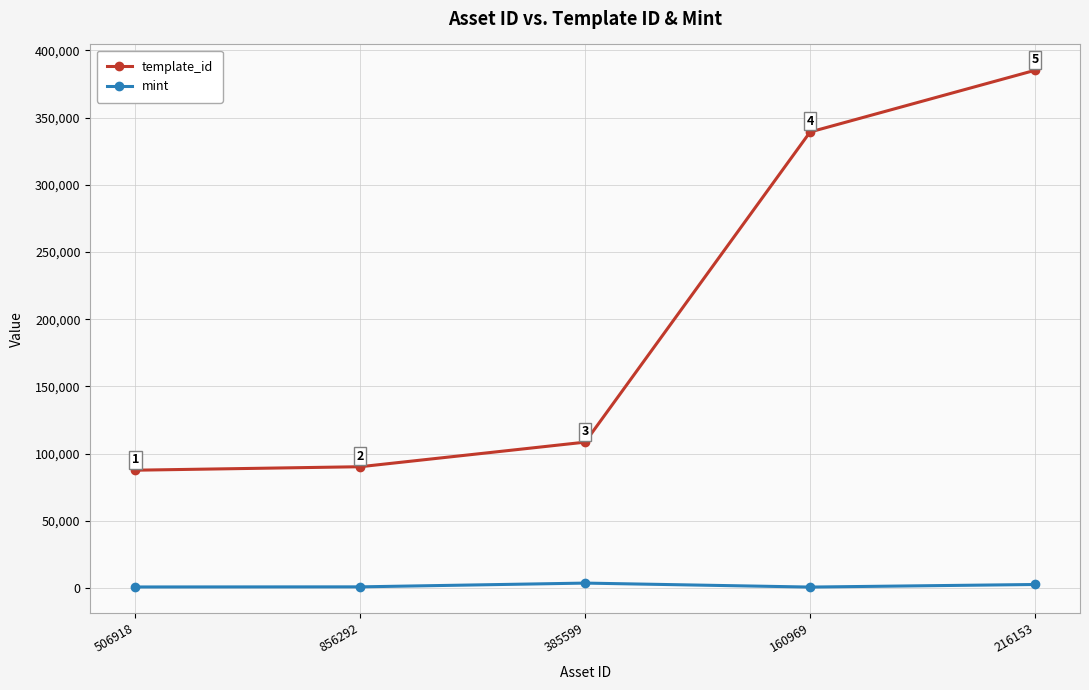

Which series has the largest total across all categories?

template_id